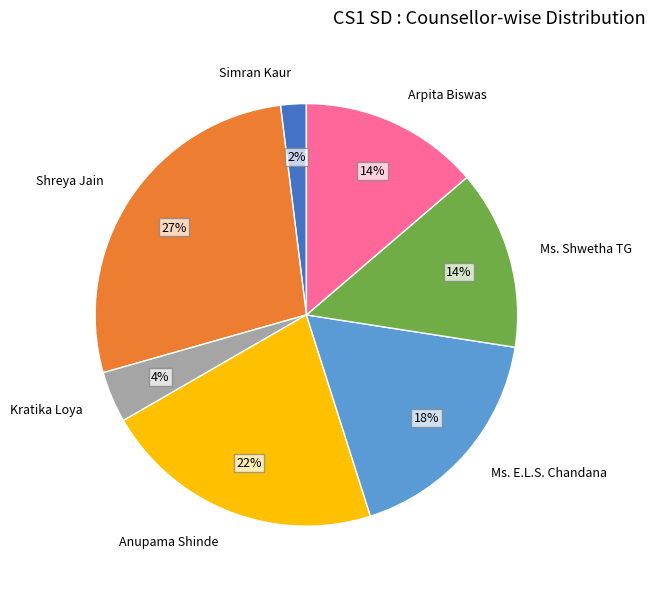

Which has a higher value, Shreya Jain or Ms. Shwetha TG?

Shreya Jain